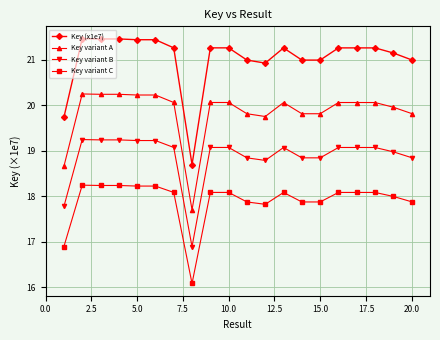

List the series in order of their peak value, highest first.

Key (x1e7), Key variant A, Key variant B, Key variant C